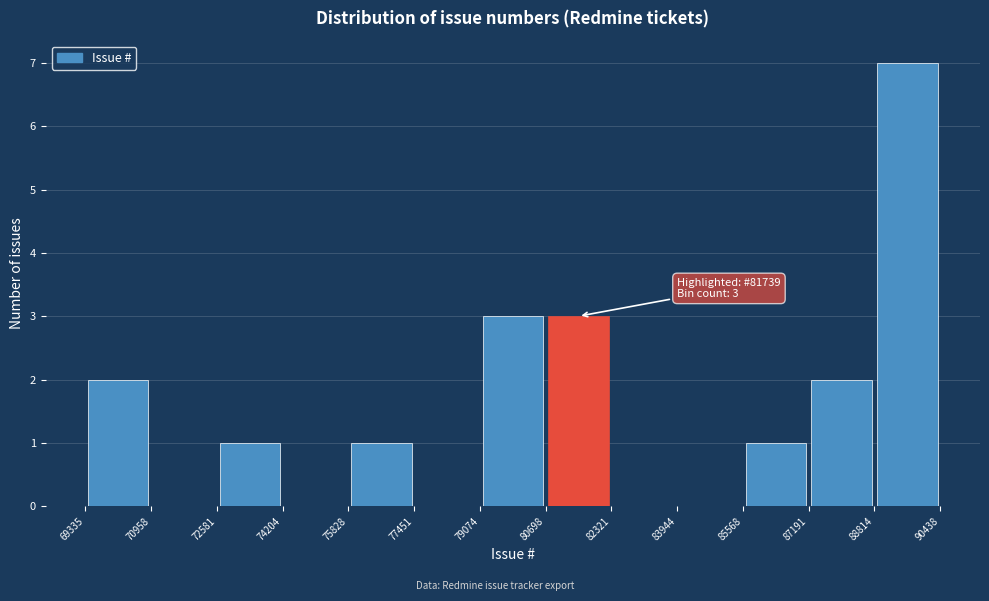

Over which range of the x-axis is the bar tallest?

88814 to 90438